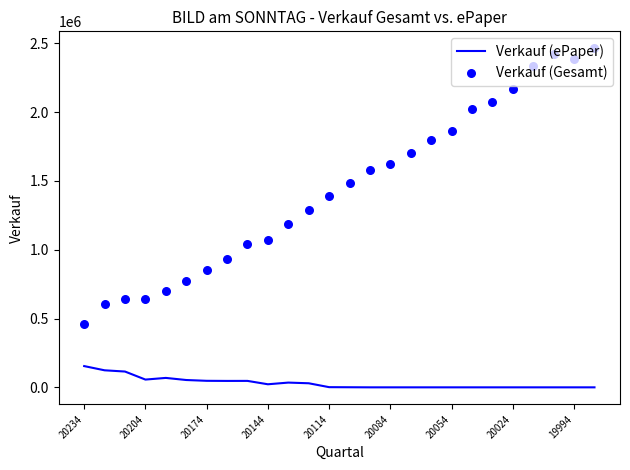

The value of Verkauf (ePaper) at 20084 is 84264. True or false?

False